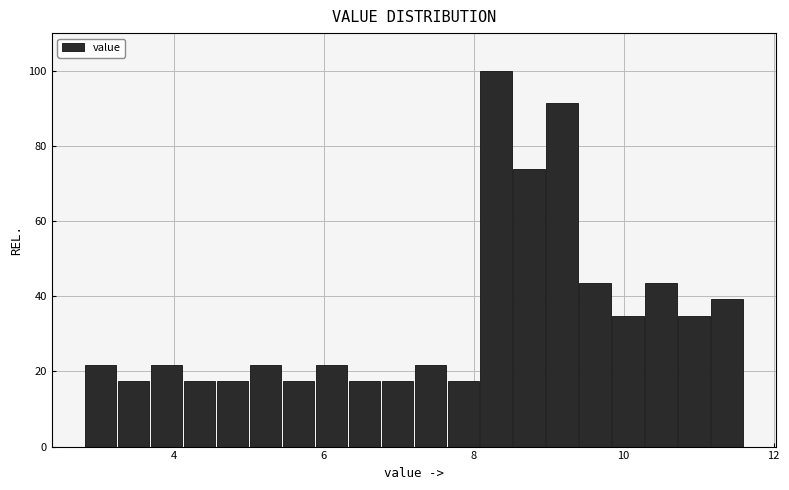

Read against the x-axis, roughly where is the centre of the tallest bar?

8.4